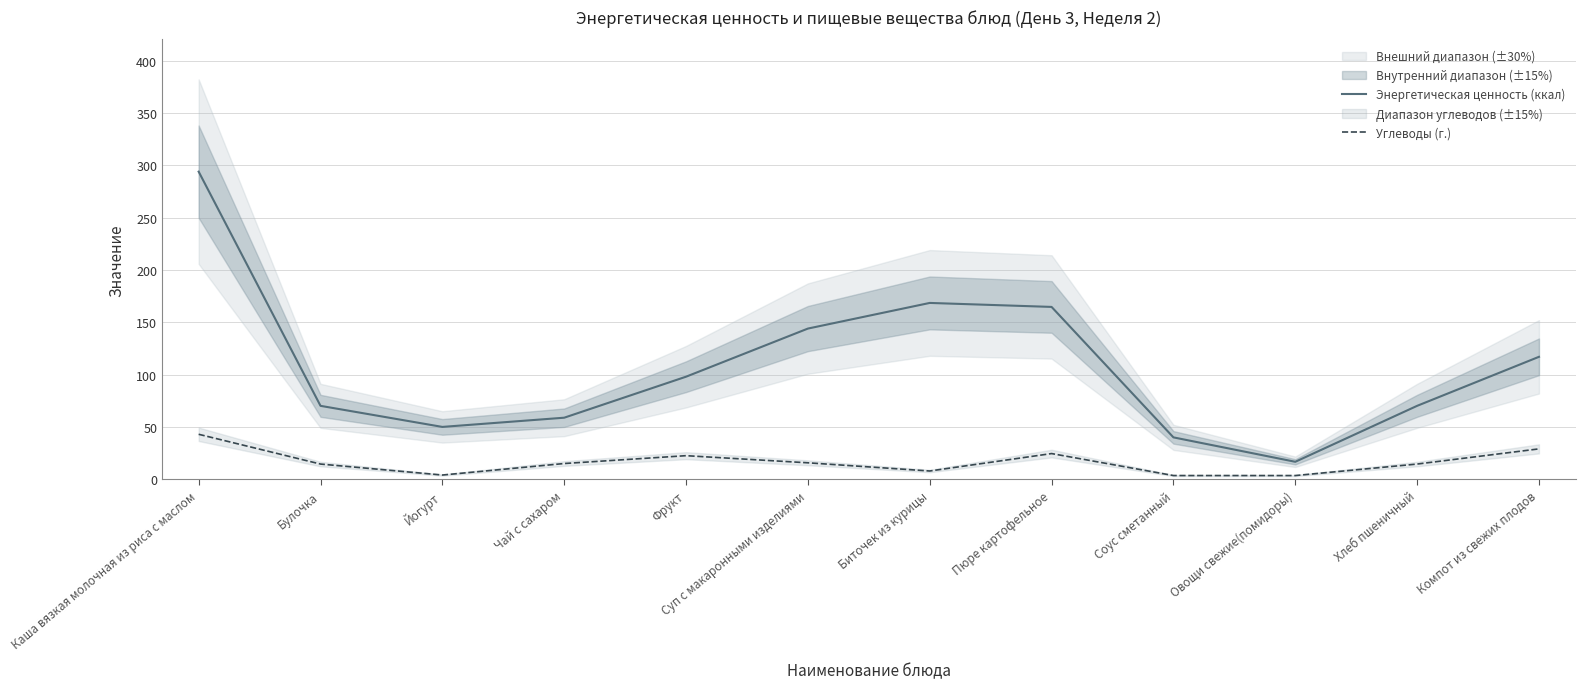

Which series changed the most between Пюре картофельное and Хлеб пшеничный?

Энергетическая ценность (ккал)